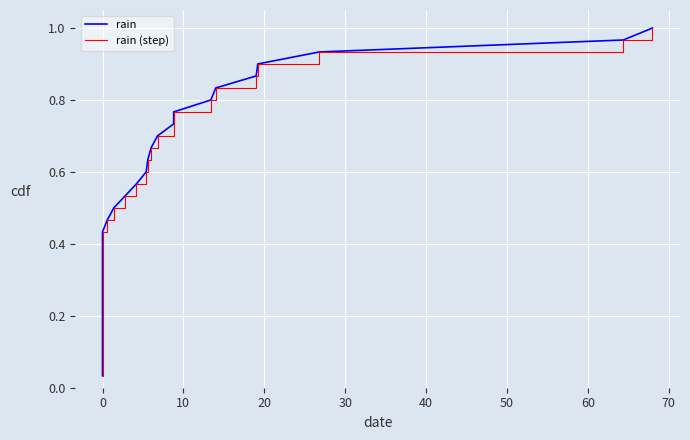

At how many categories does at least one series exceed 0?

30